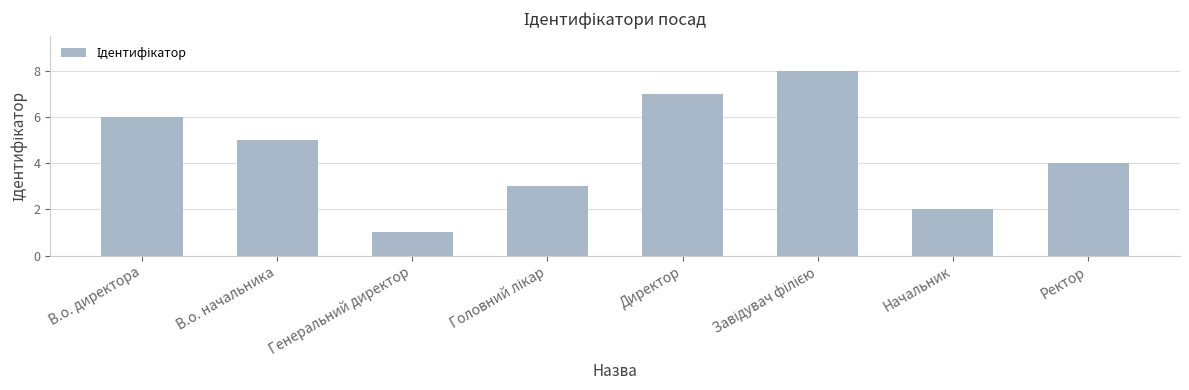

How many bars are there in total?

8